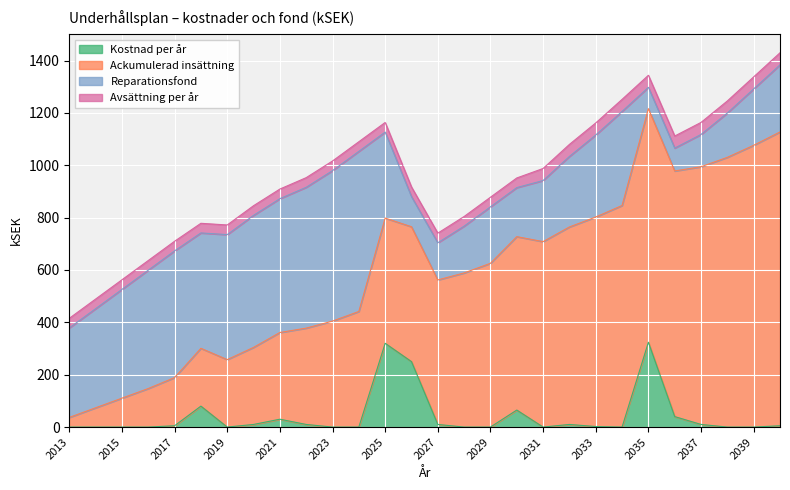

What is the total value across all series at 2016?

636.2